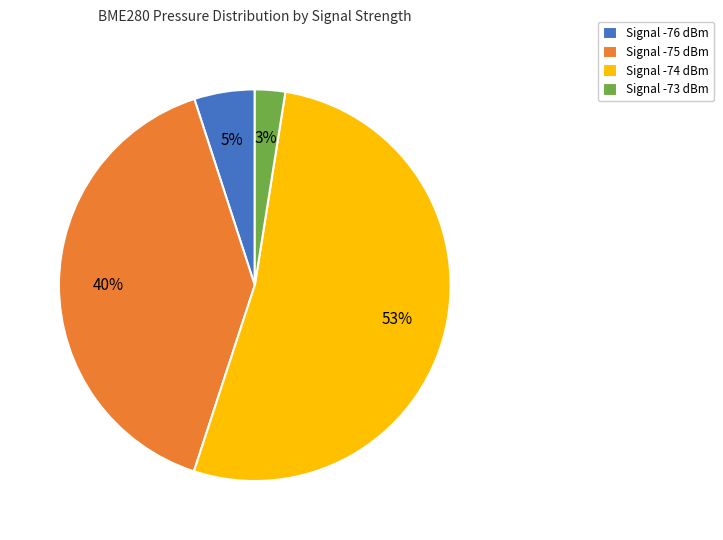

Which has a higher value, Signal -76 dBm or Signal -75 dBm?

Signal -75 dBm